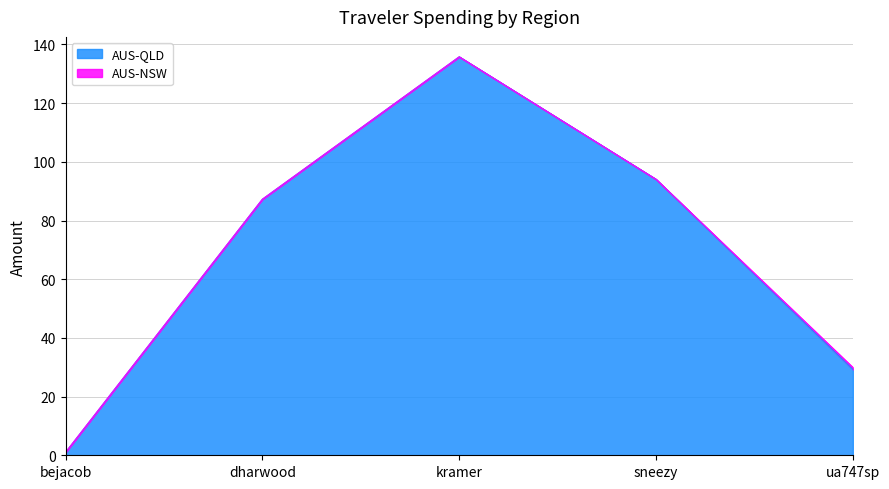

What is the label of the 1st point from the right?

ua747sp